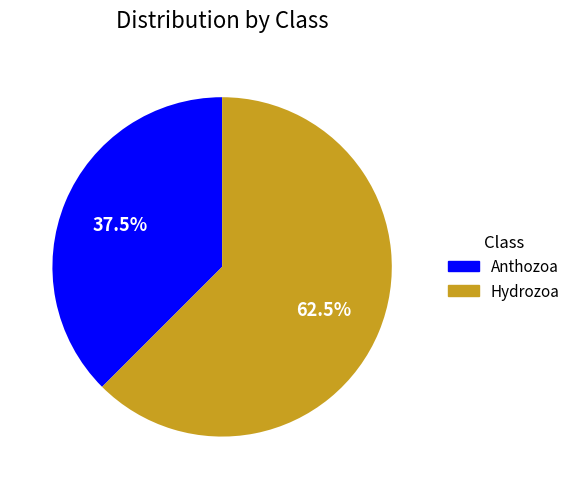

To the nearest percent, what is the average slice percentage?

50%